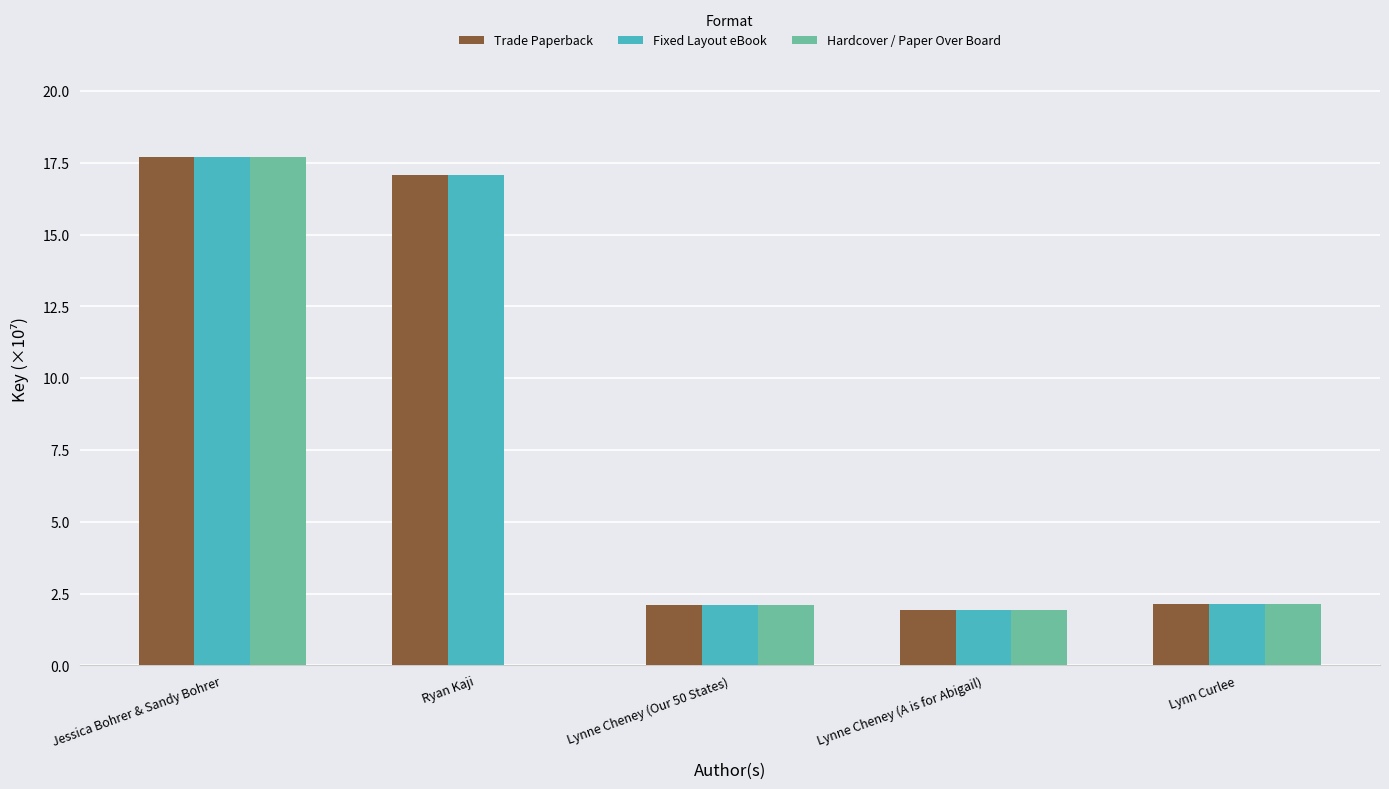

What is the highest value of the Hardcover / Paper Over Board series?

17.7